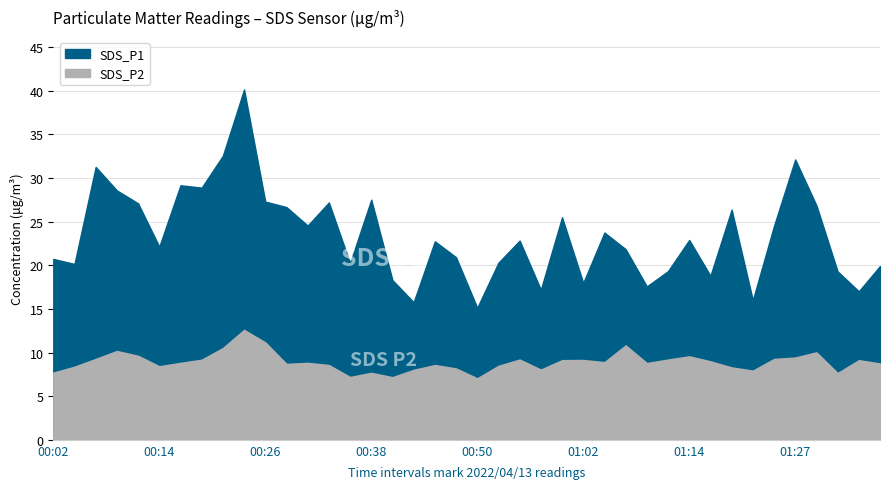

What is the label of the 35th point from the right?

00:14